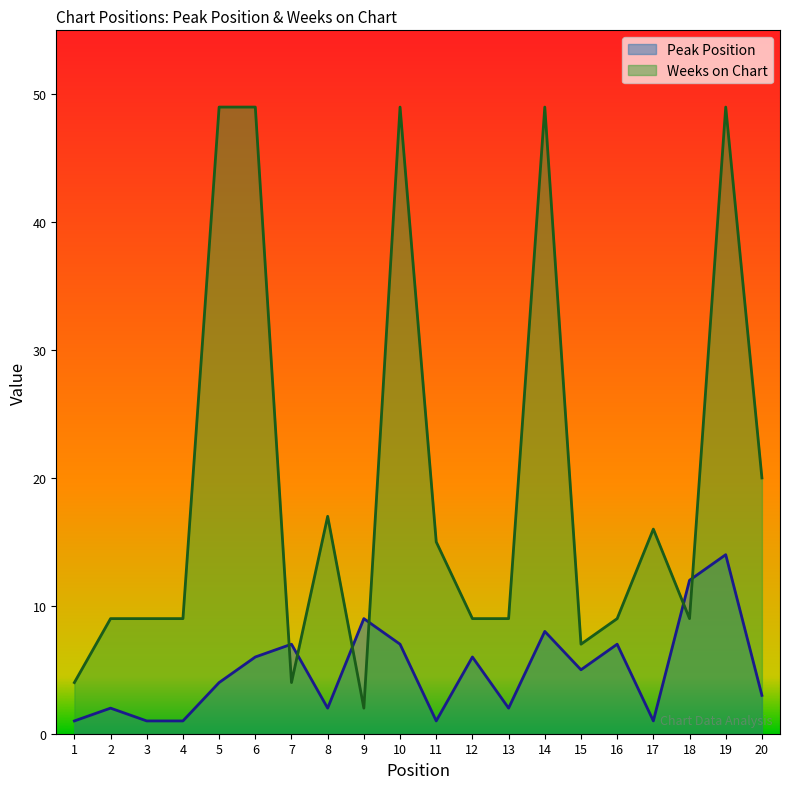

What is the difference between the highest and lowest values at 4?

8